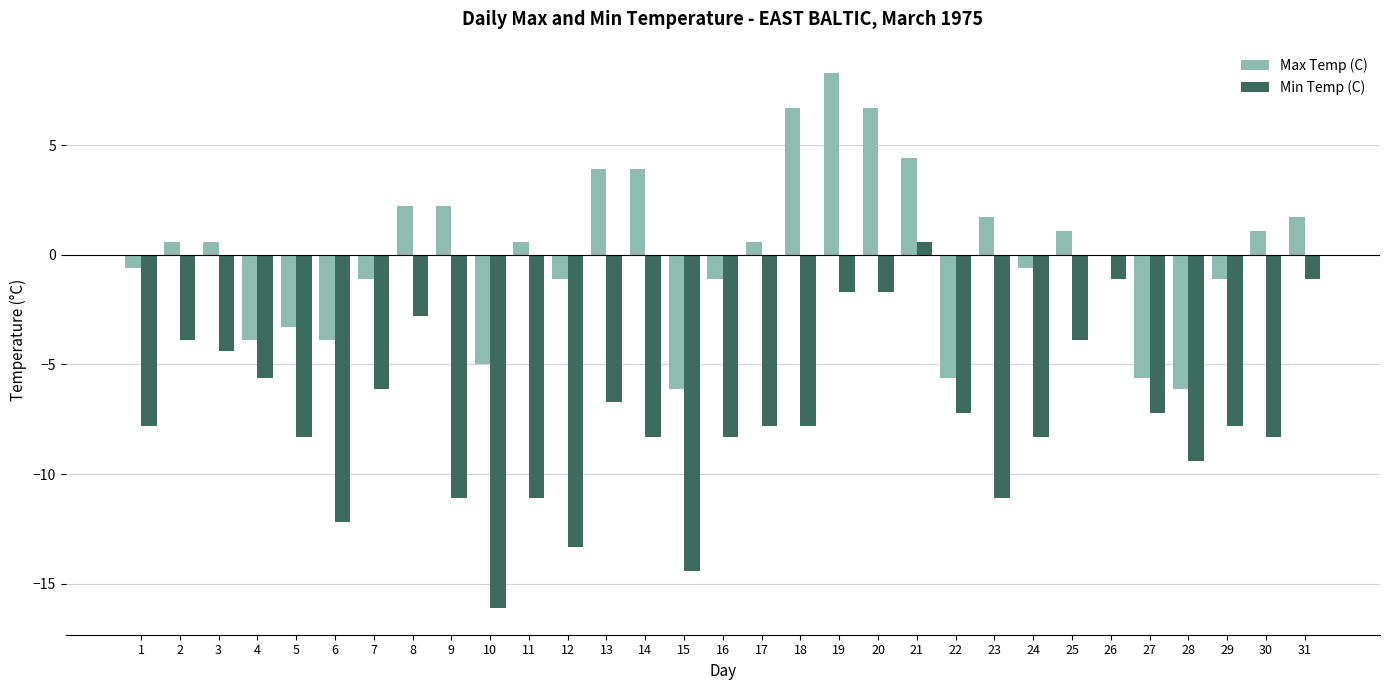

Between 4 and 6, which series saw the biggest shift?

Min Temp (C)